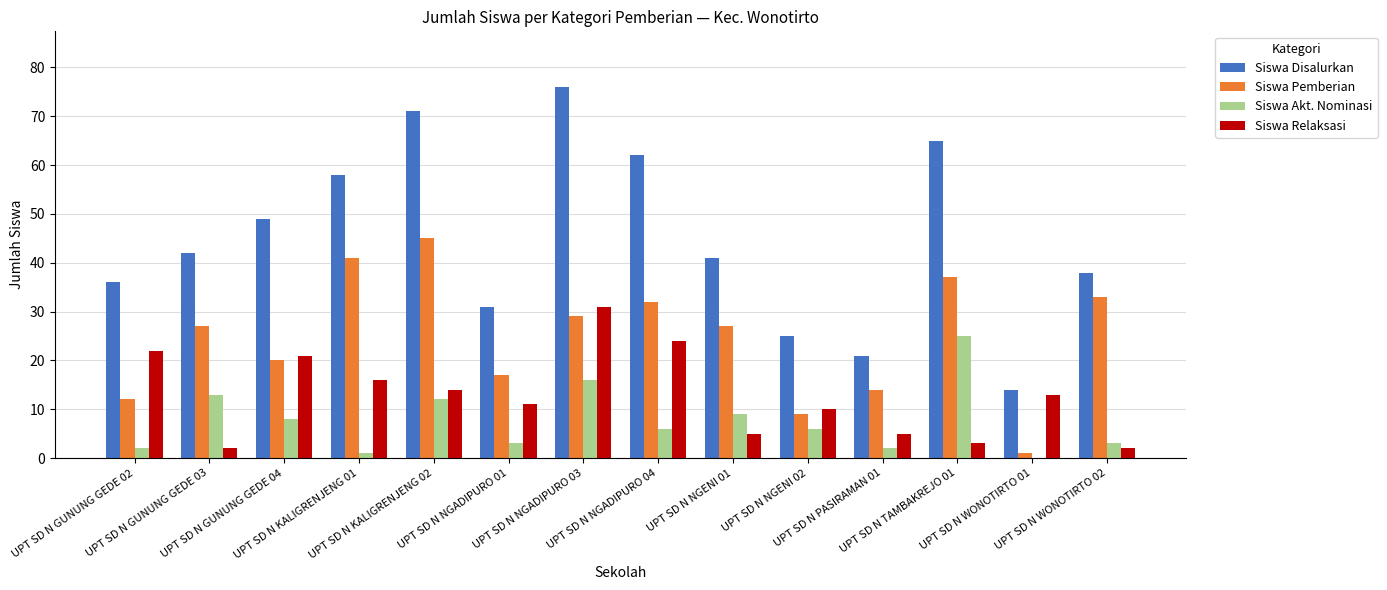

What is the spread (max minus min) of values at UPT SD N GUNUNG GEDE 02?

34